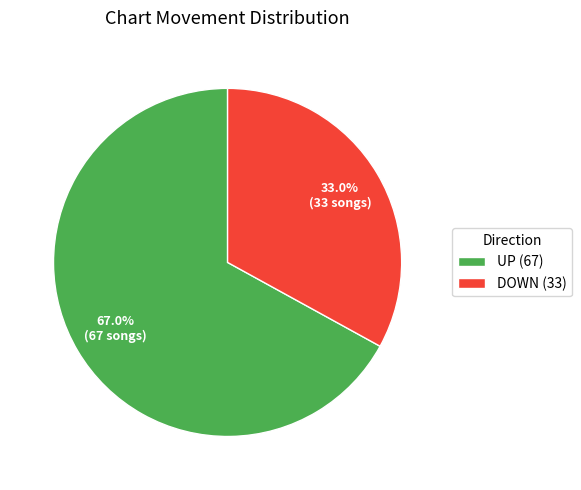

What portion of the pie excludes DOWN (33)?

67.0%